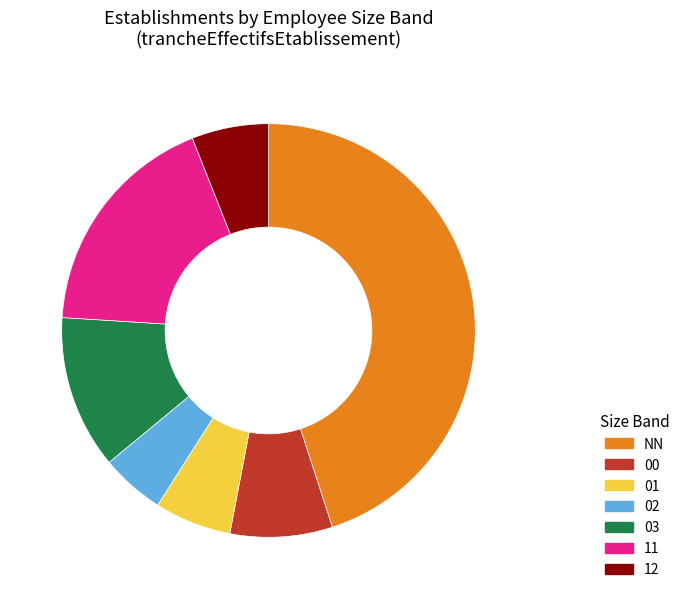

Is there any slice that represents more than half of the pie?

No